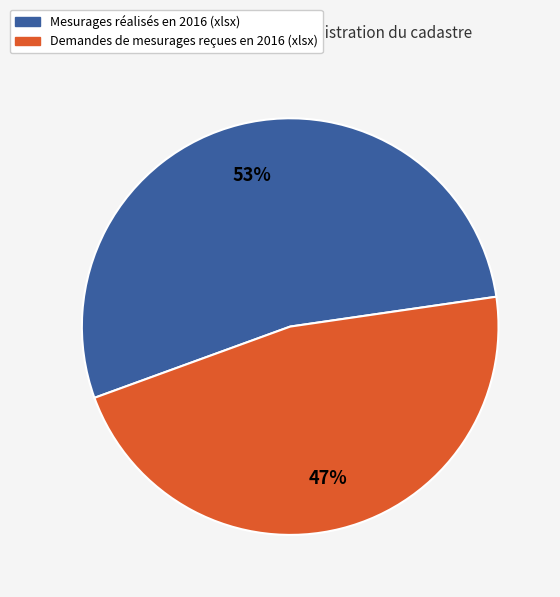

Rank the categories by value from highest to lowest.

Mesurages réalisés en 2016 (xlsx), Demandes de mesurages reçues en 2016 (xlsx)